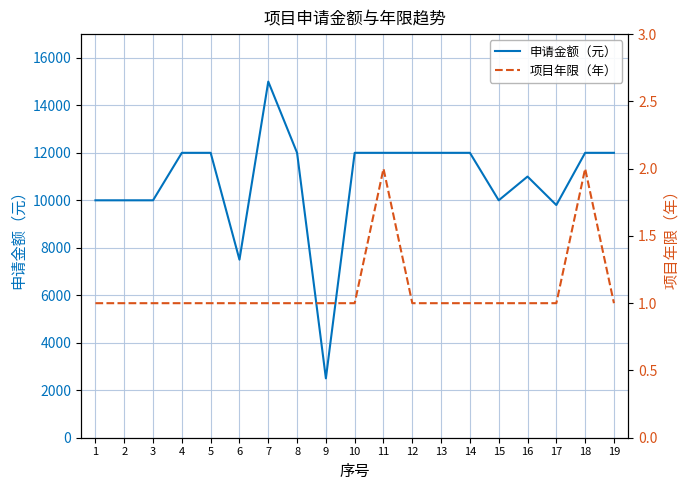

Reading left to right, list all the values displayed in this chart.

申请金额（元）: 10000	10000	10000	12000	12000	7500	15000	12000	2500	12000	12000	12000	12000	12000	10000	11000	9800	12000	12000
项目年限（年）: 1	1	1	1	1	1	1	1	1	1	2	1	1	1	1	1	1	2	1